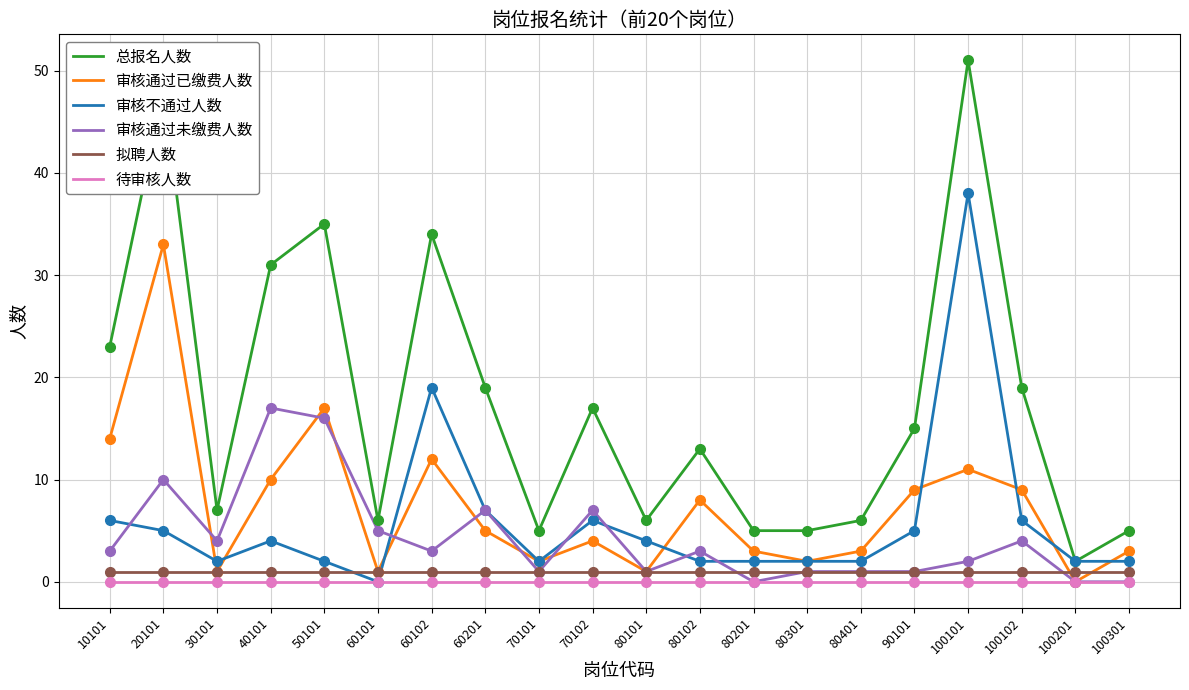

What are all the series names shown in the legend?

总报名人数, 审核通过已缴费人数, 审核不通过人数, 审核通过未缴费人数, 拟聘人数, 待审核人数